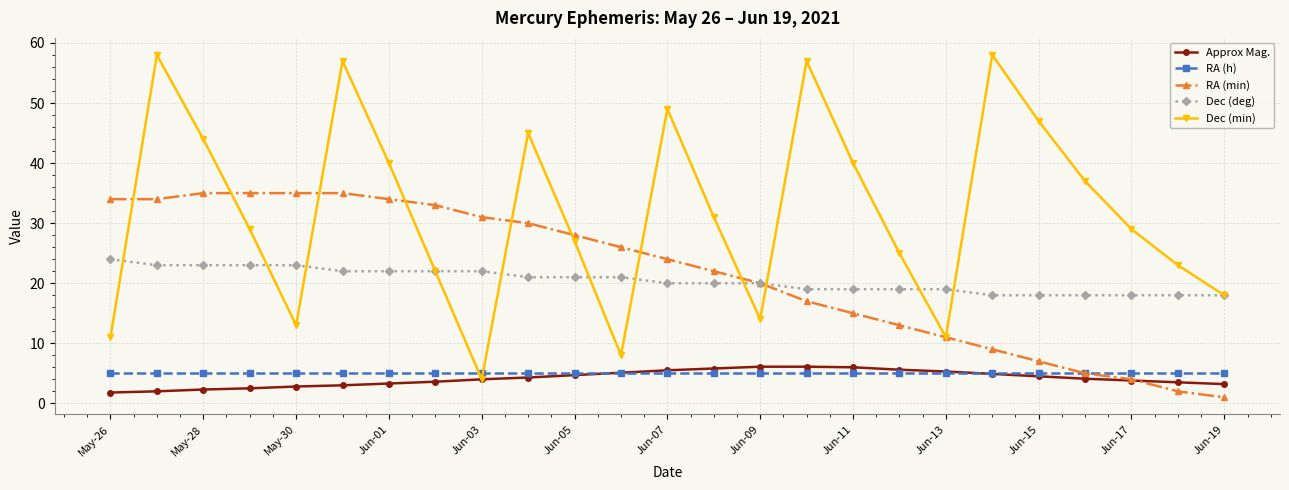

What is the minimum value for Dec (min)?

4.0